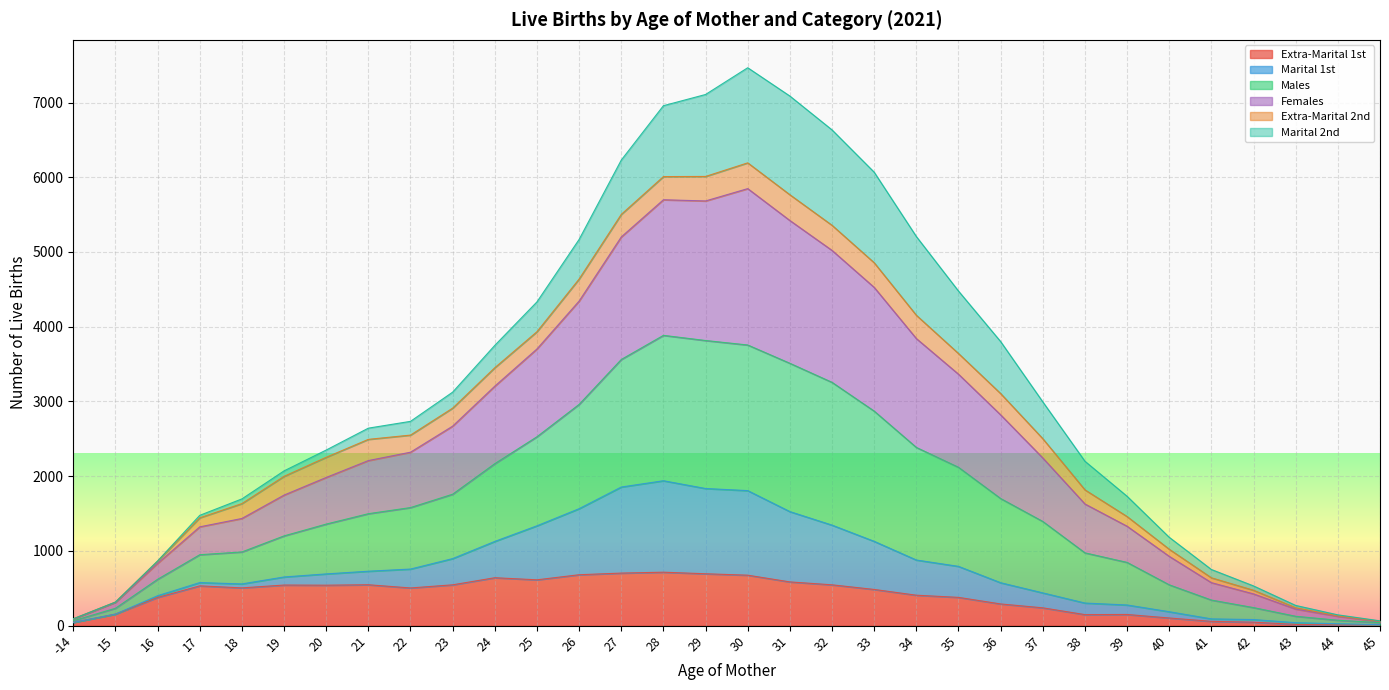

Is it true that Females equals 148 at 43?

False